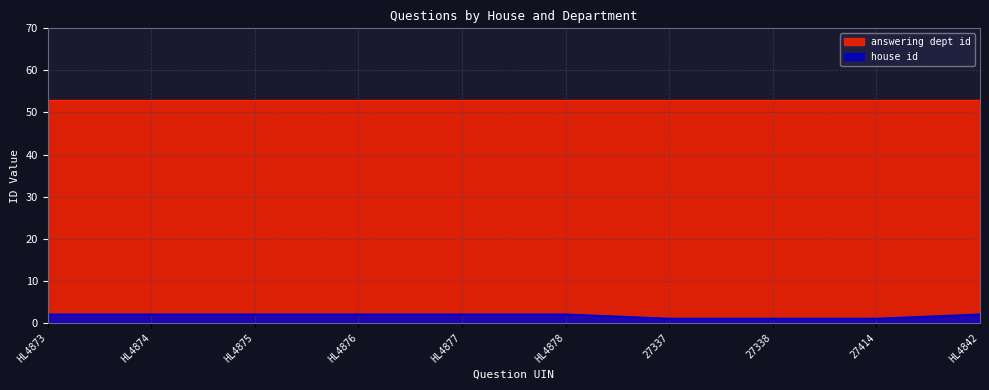

Which series has the largest total across all categories?

answering dept id